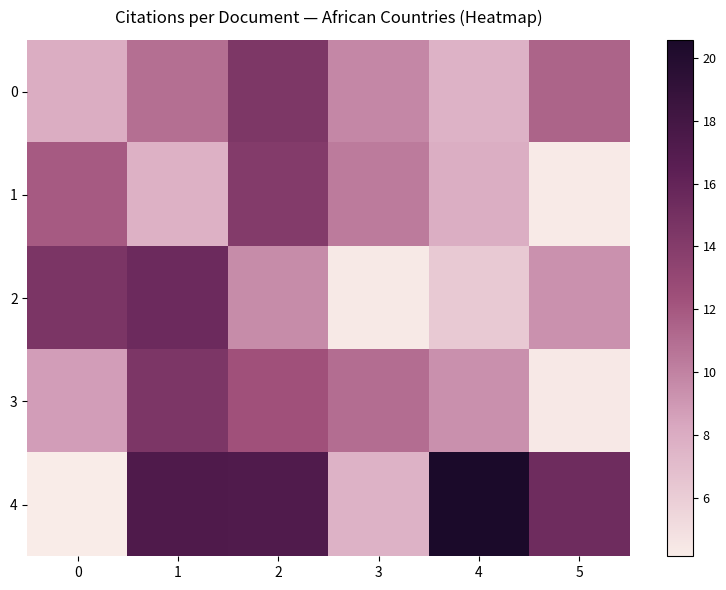

At which category is the sum across all series the highest?

2